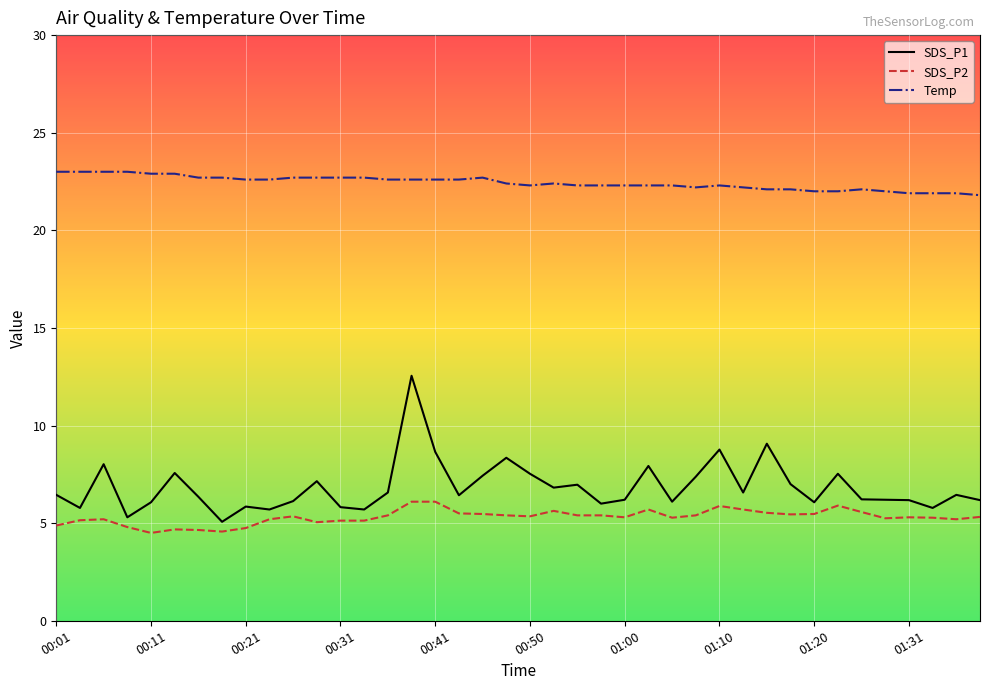

True or false: Temp and SDS_P1 intersect in this chart.

False